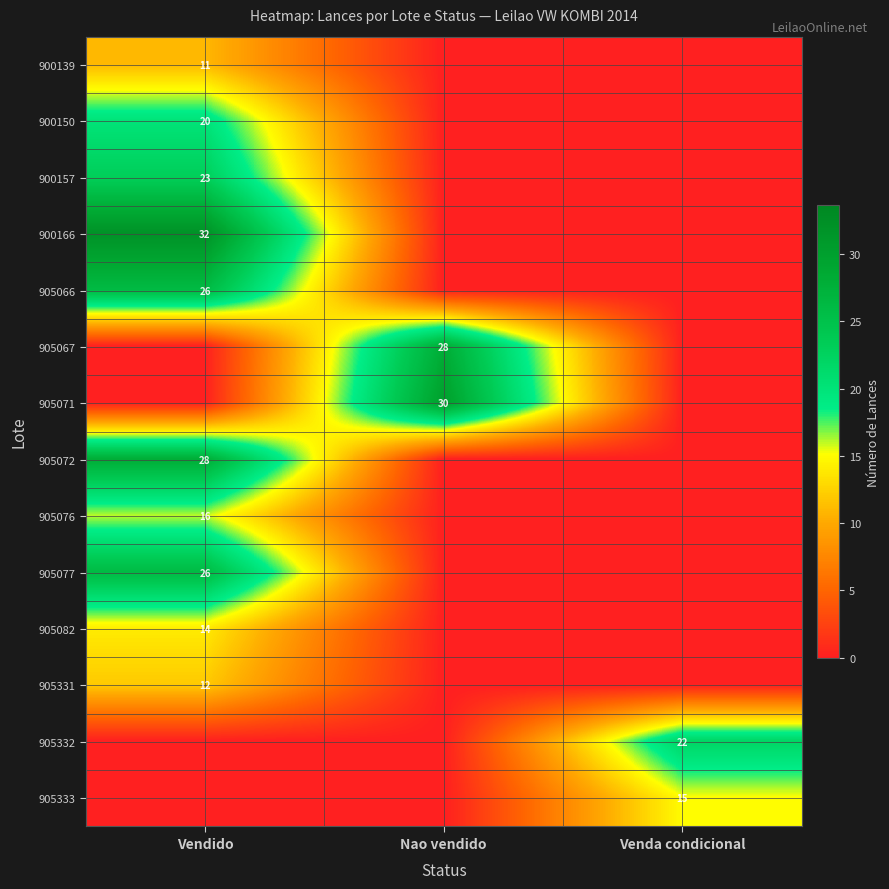

Is it true that 900150 equals 20 at Vendido?

True